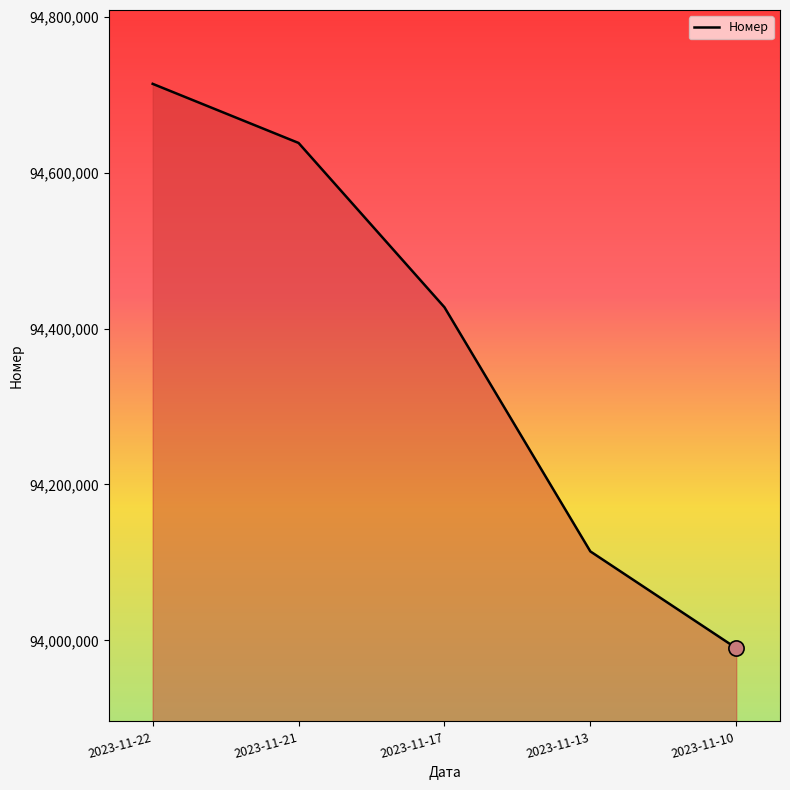

What is the change in value from 2023-11-22 to 2023-11-17?

-286570